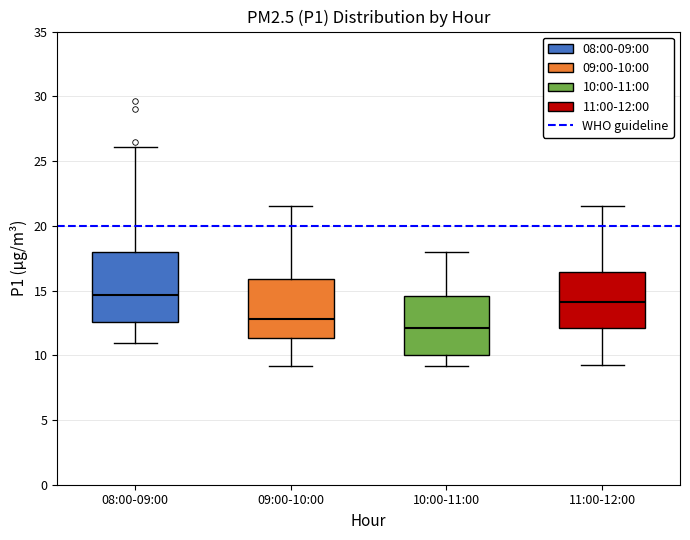

Where is the lower edge of the box for 10:00-11:00 on the y-axis? The values are not printed on the chart, so give them approximately, as read against the axis.

10.0